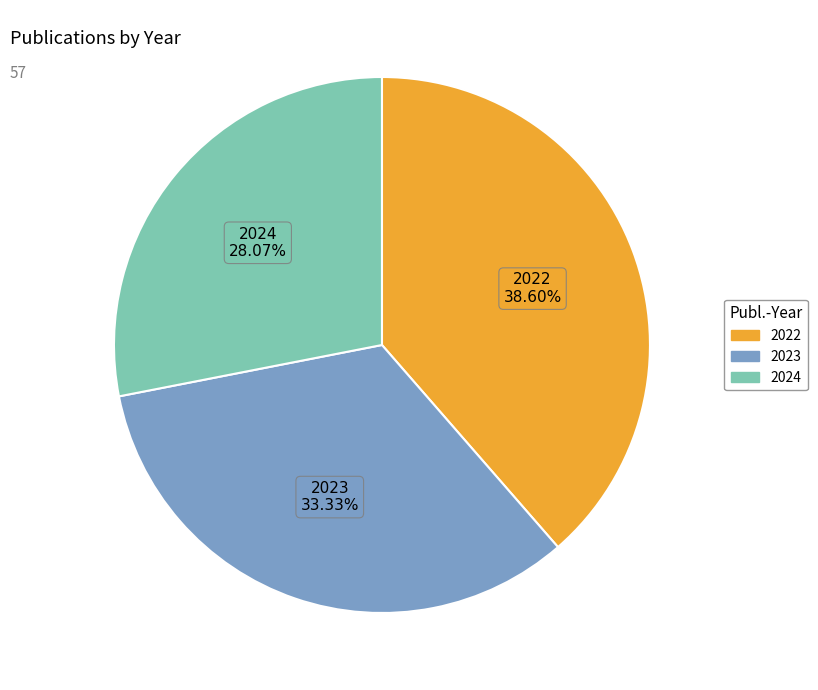

Rank the categories by value from highest to lowest.

2022, 2023, 2024